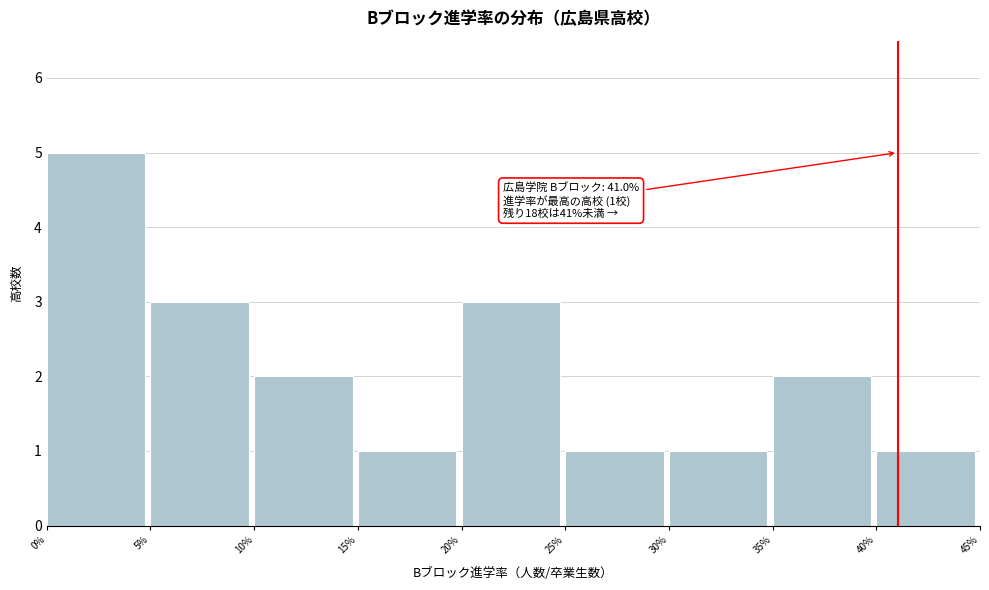

Reading right to left, what are all the values shown in this chart?

1	2	1	1	3	1	2	3	5